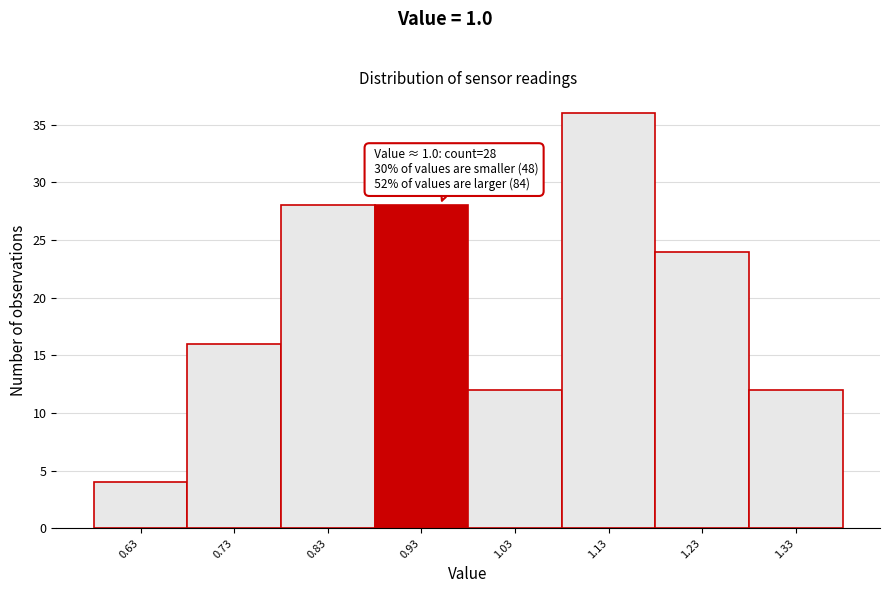

Reading left to right, transcribe all the data shown in this chart.

0.63=4	0.73=16	0.83=28	0.93=28	1.03=12	1.13=36	1.23=24	1.33=12